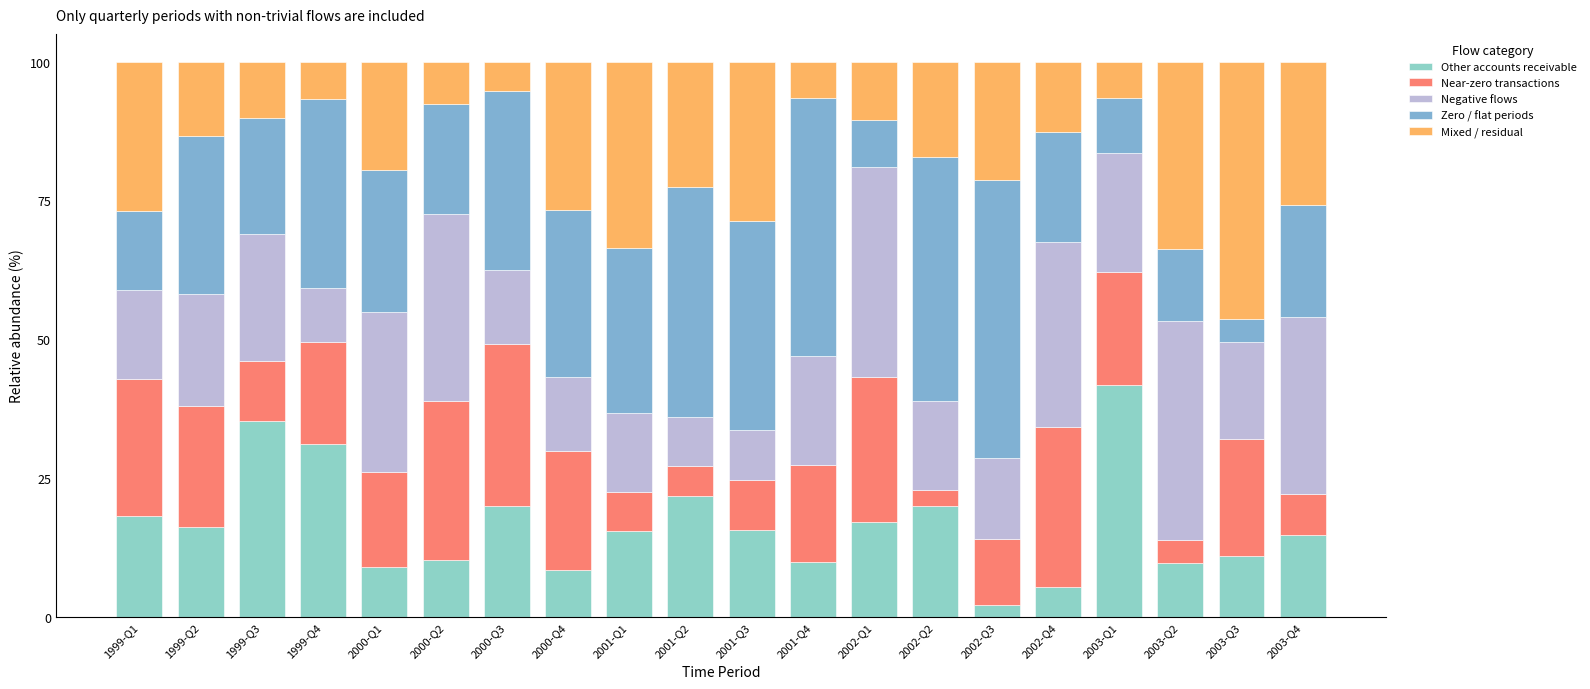

How many distinct data groups are displayed?

5